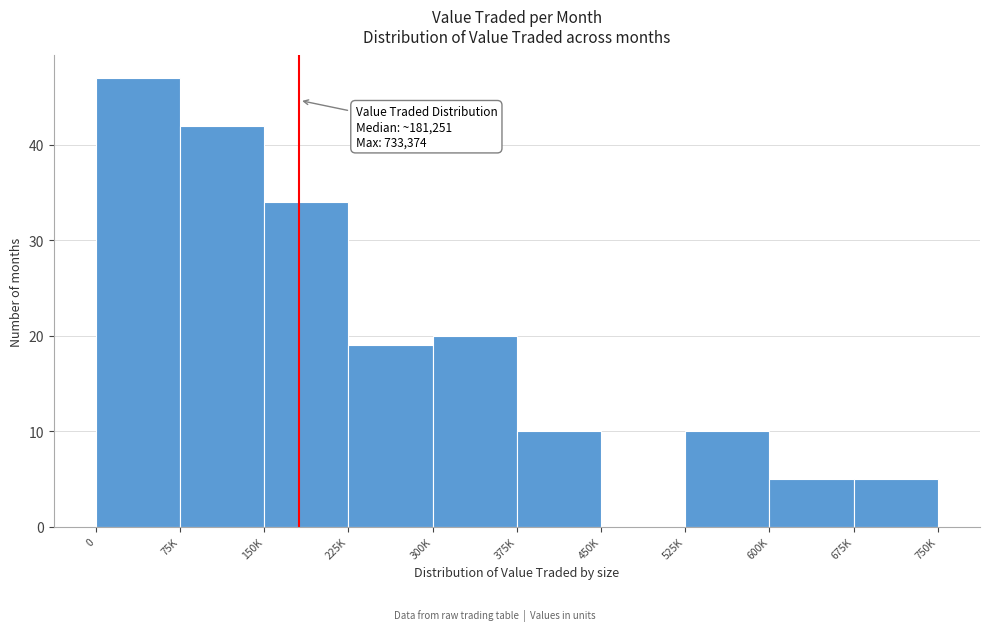

Reading left to right, transcribe all the data shown in this chart.

0=47	75K=42	150K=34	225K=19	300K=20	375K=10	450K=0	525K=10	600K=5	675K=5